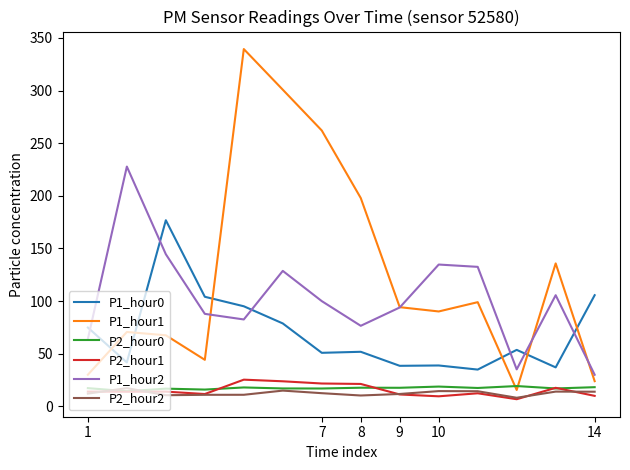

True or false: P2_hour0 and P1_hour1 cross at least once.

True